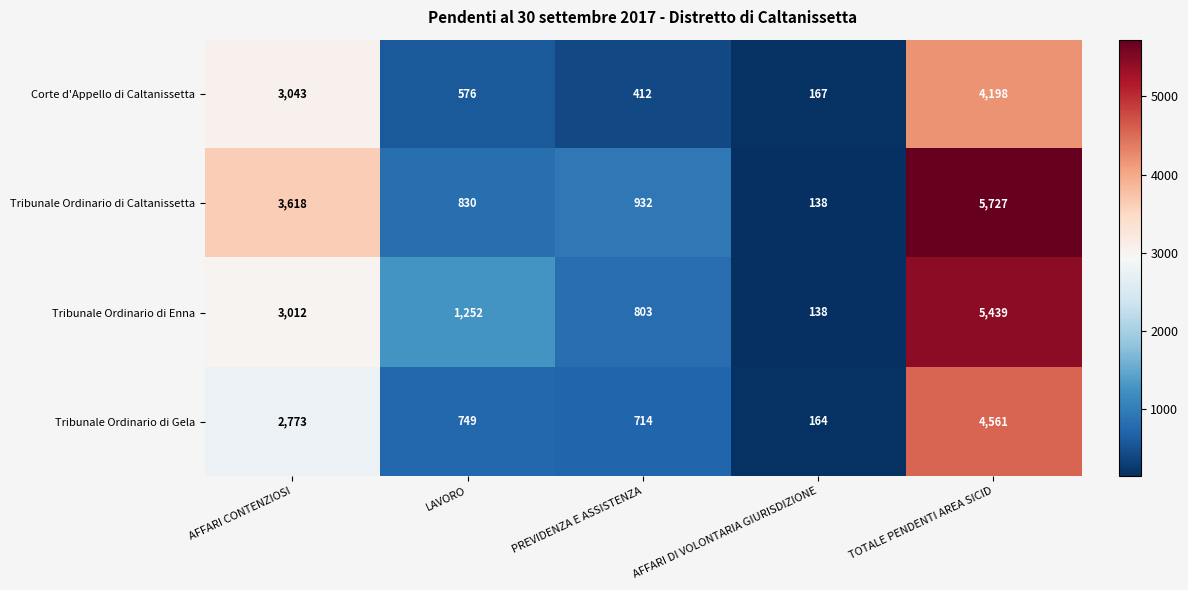

The Tribunale Ordinario di Gela series shows 472 at LAVORO. True or false?

False